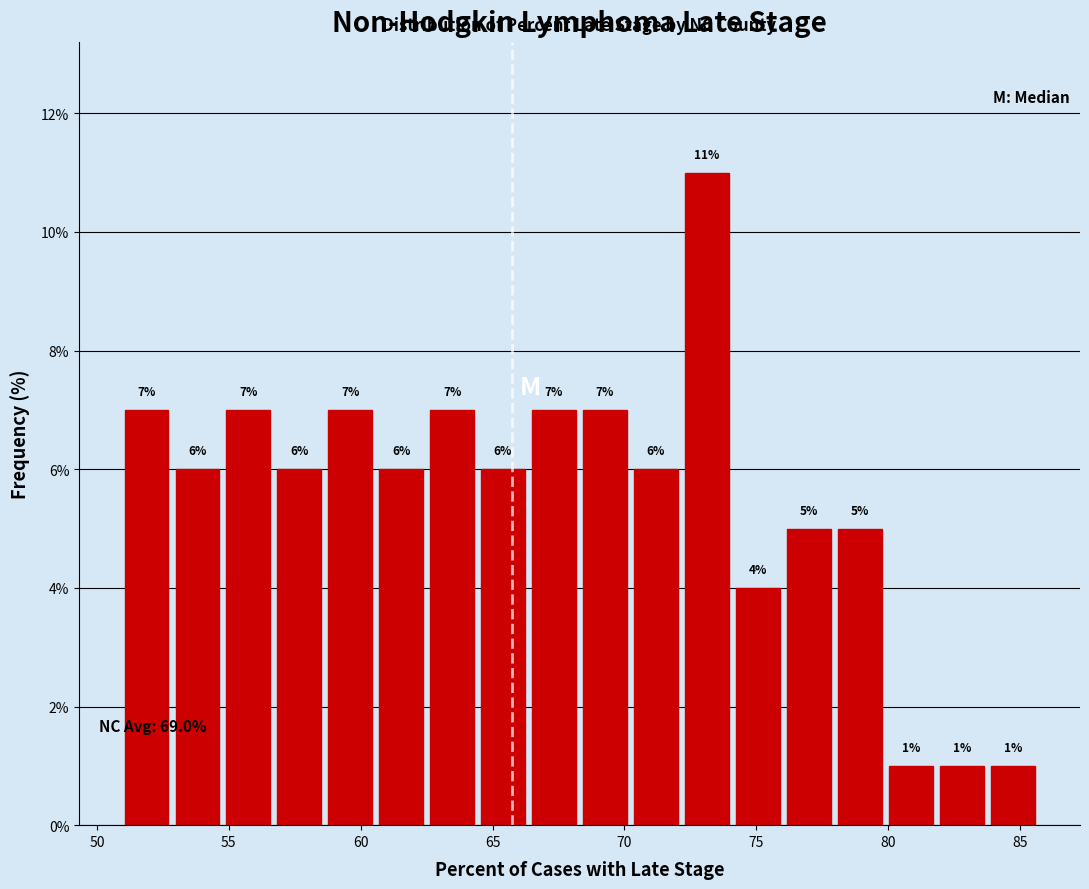

Read against the x-axis, roughly where is the centre of the tallest bar?

73.0